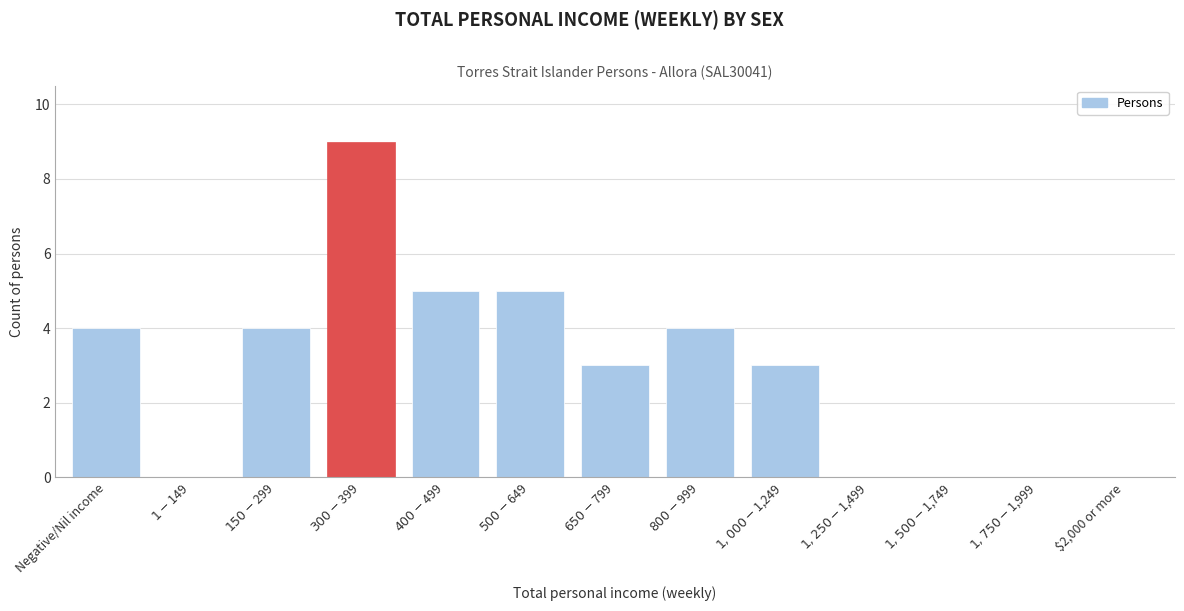

What is the sum of all values?

37